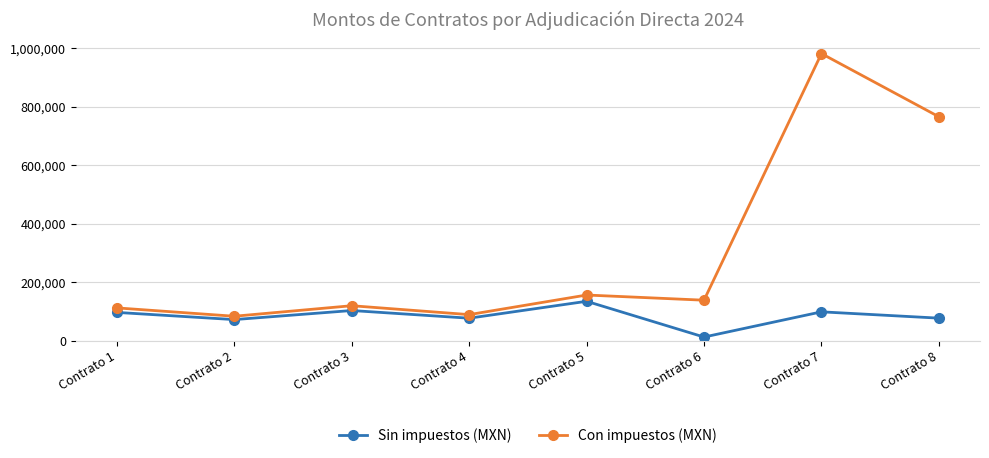

True or false: Sin impuestos (MXN) and Con impuestos (MXN) intersect in this chart.

False